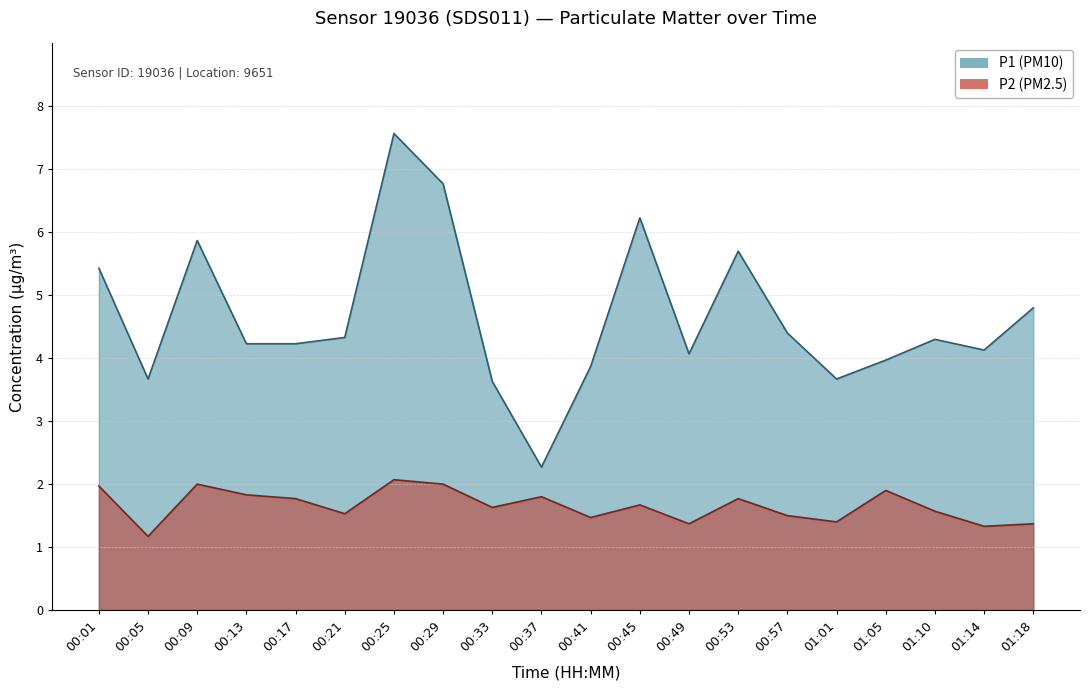

At which label does P1 first exceed 4?

00:01